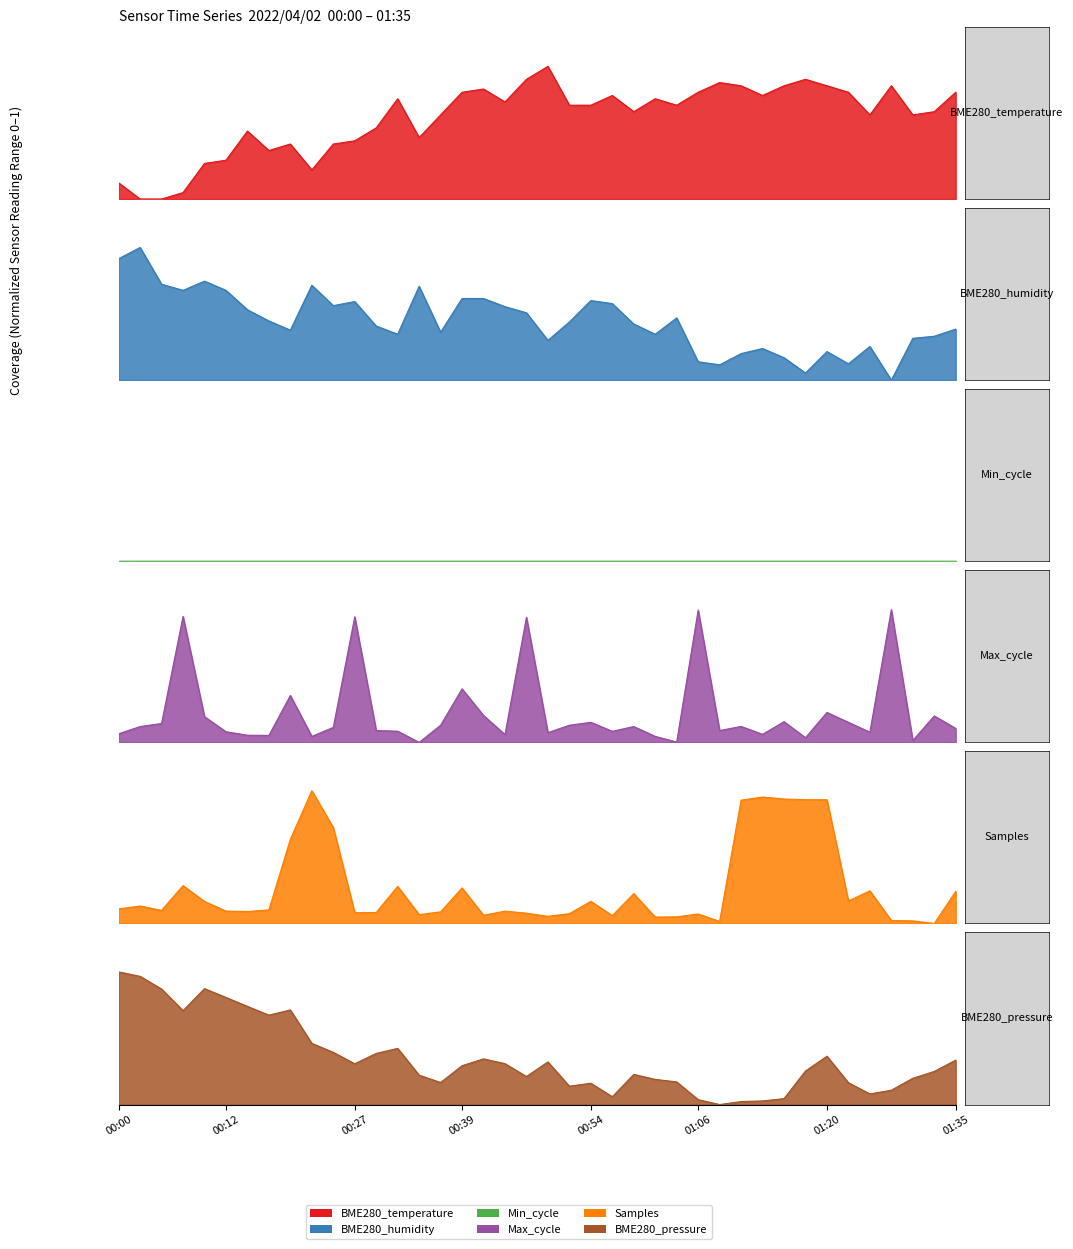

How many positive values does the BME280_humidity series have?

39